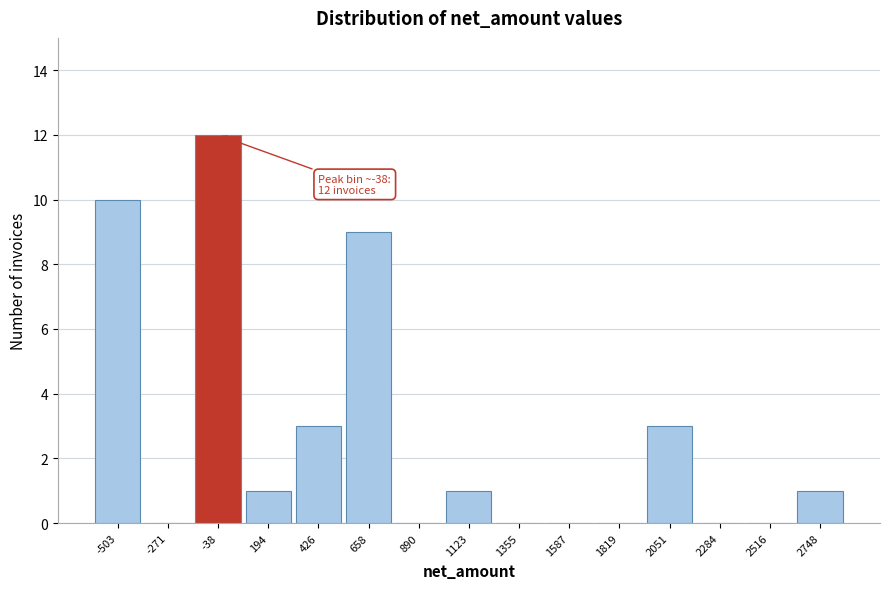

Which range on the x-axis has the tallest bar?

-150 to 100